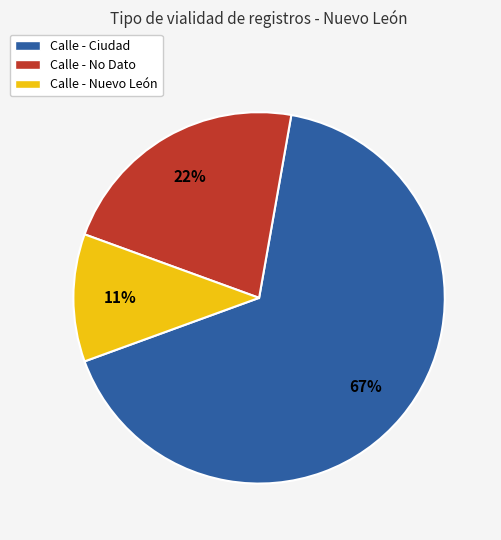

The Calle - No Dato slice represents 30% of the pie. True or false?

False